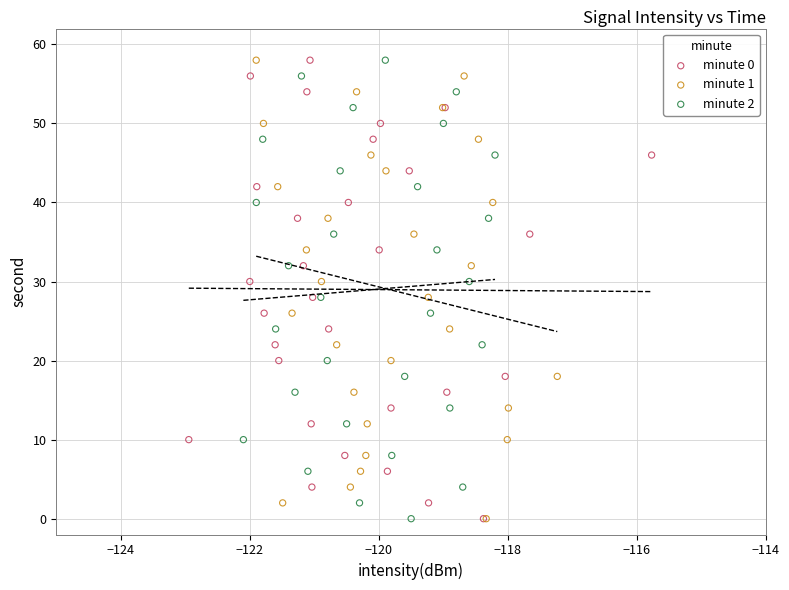

What are all the series names shown in the legend?

minute 0, minute 1, minute 2